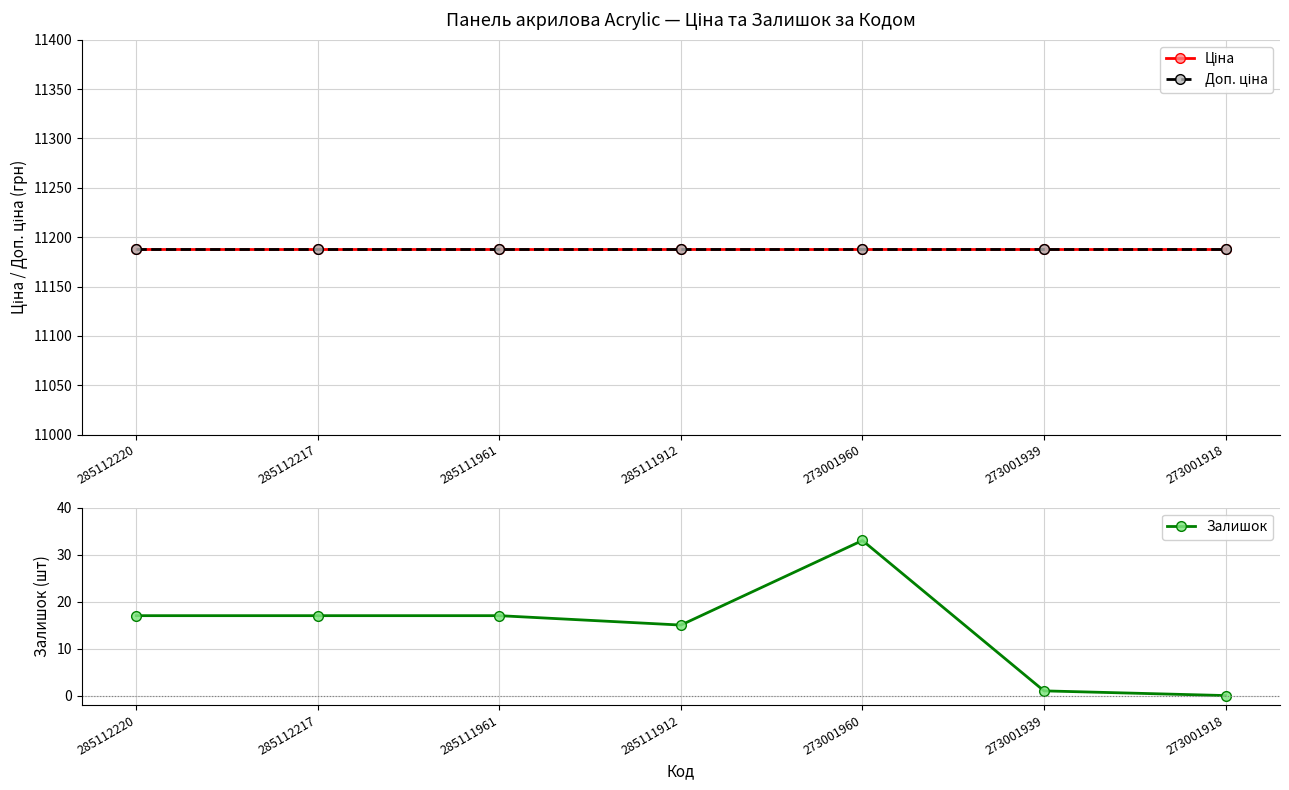

True or false: Ціна and Залишок cross at least once.

False